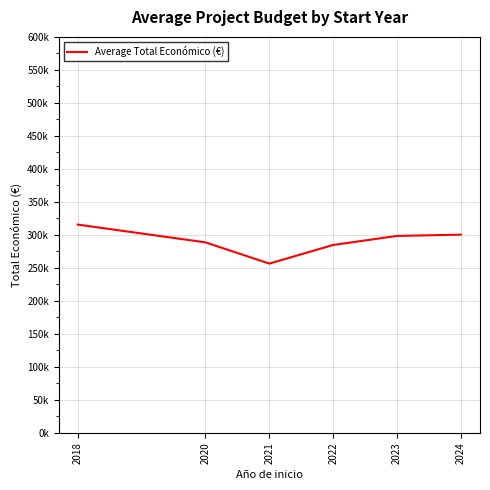

Where is the first local minimum?

2021